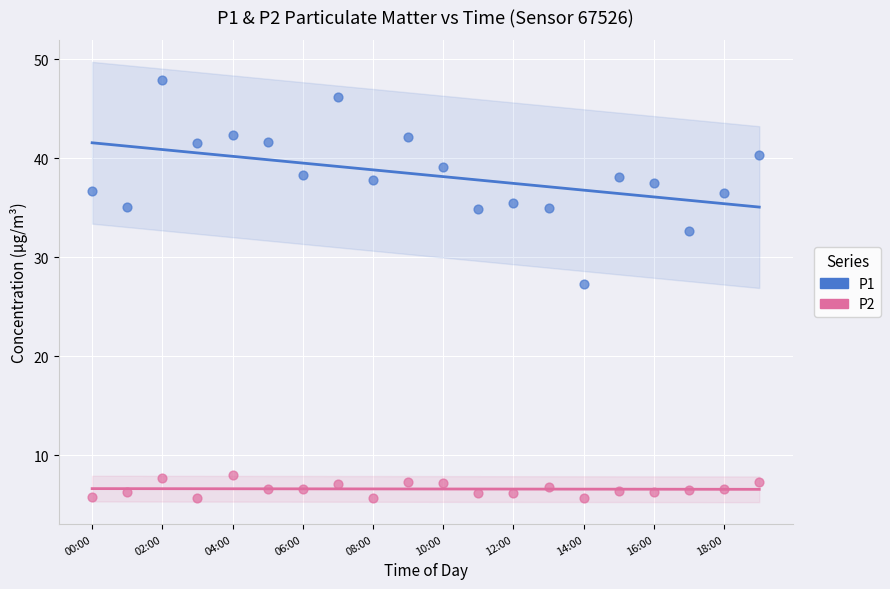

Which series contains the highest Y value?

P1